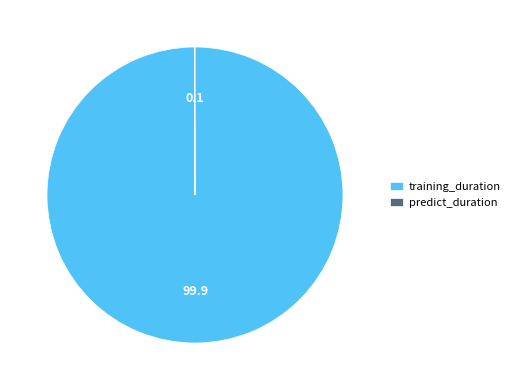

What is the largest slice in the pie chart?

training_duration